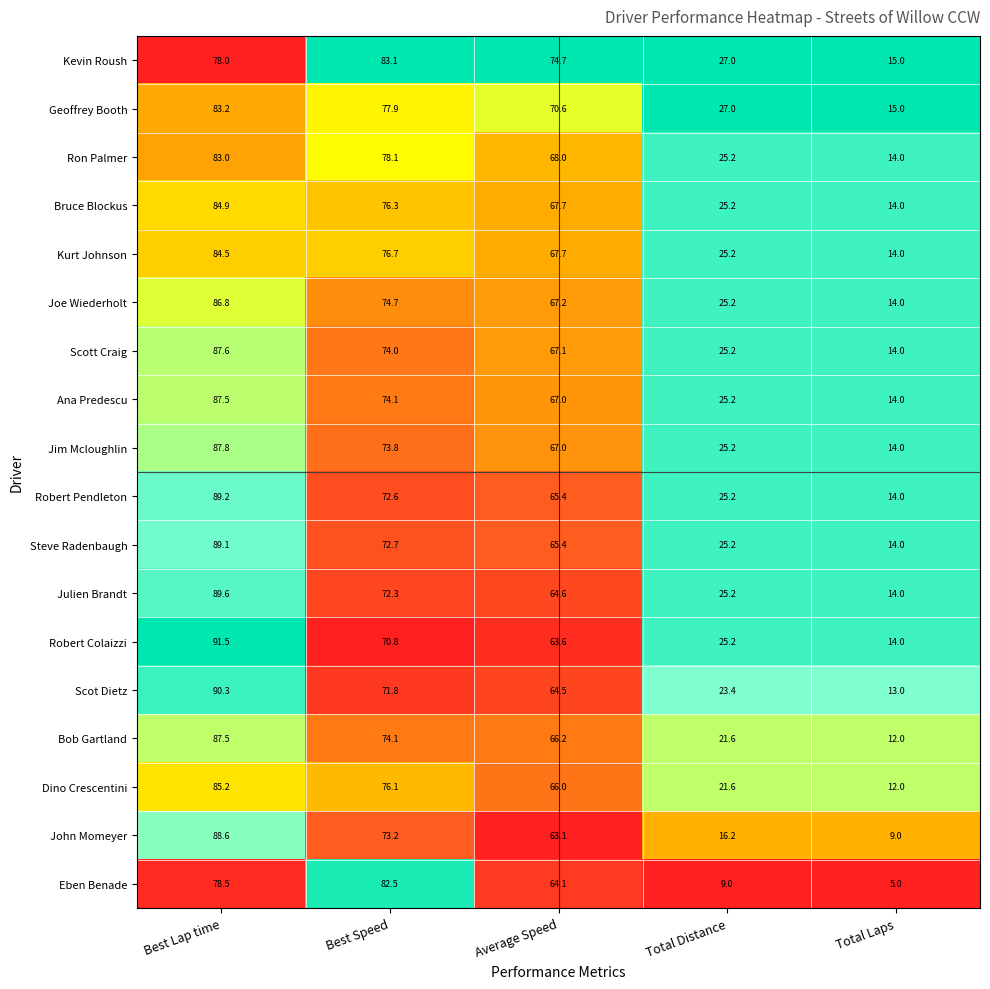

True or false: Dino Crescentini has a value of 8.6 at Total Distance.

False